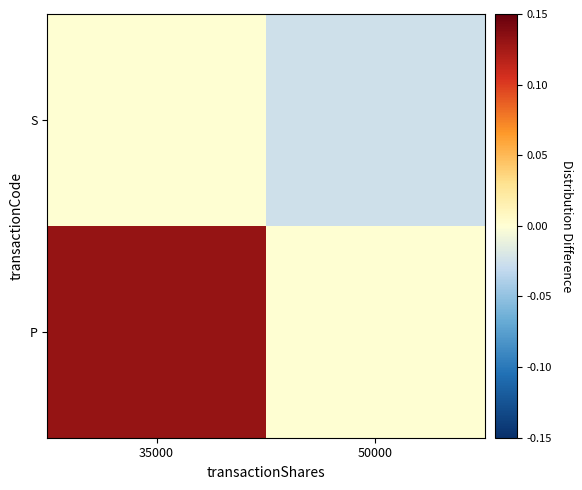

Rank the series by their maximum value, from highest to lowest.

P, S